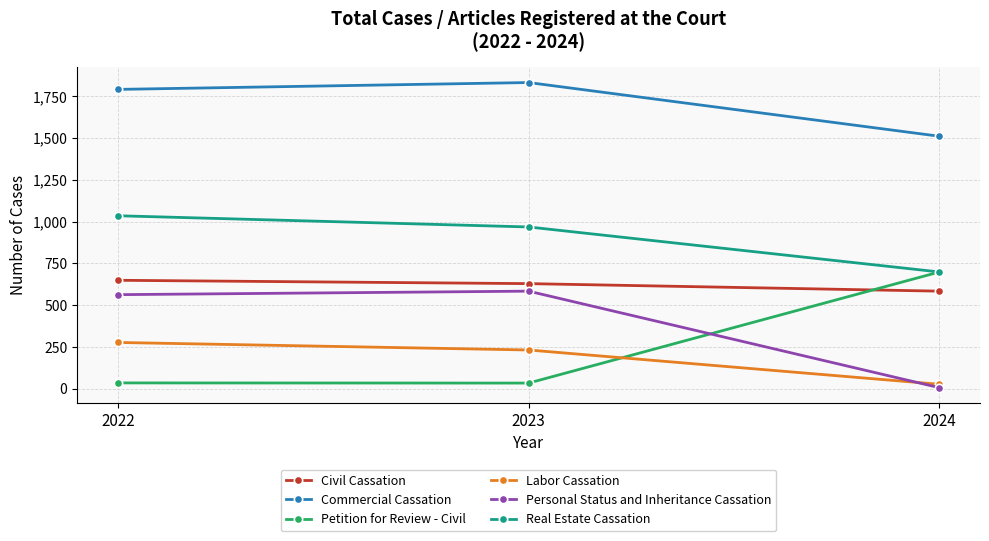

Which series has the largest range (max minus min)?

Petition for Review - Civil